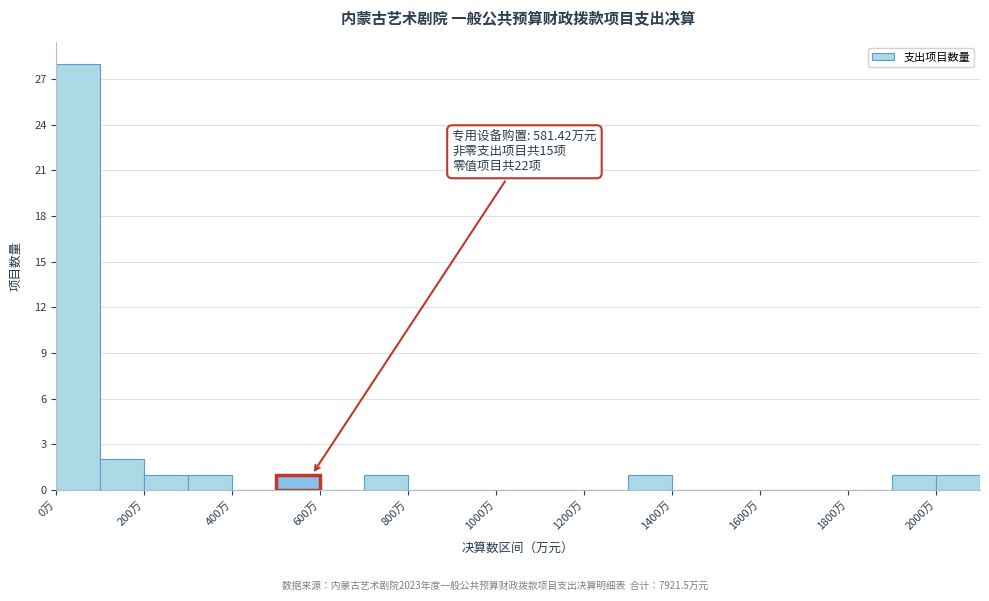

Over which range of the x-axis is the bar tallest?

0 to 100